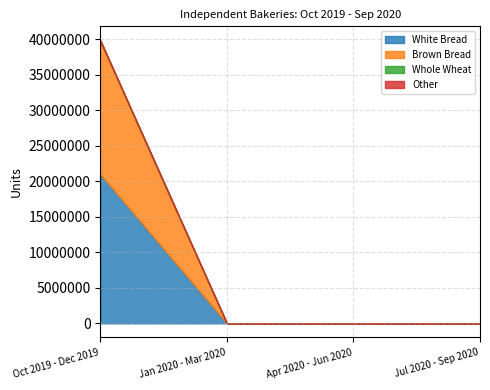

True or false: Brown Bread and Other intersect in this chart.

False